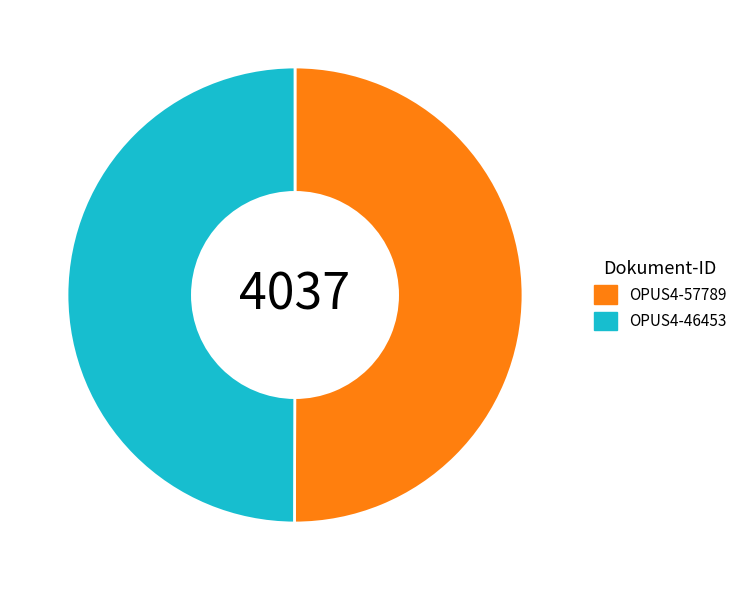

Is the sum of OPUS4-57789 and OPUS4-46453 greater than half?

Yes